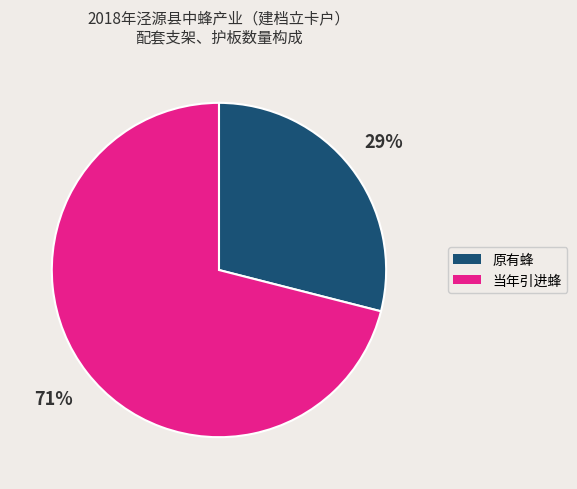

The 原有蜂 slice represents 18% of the pie. True or false?

False